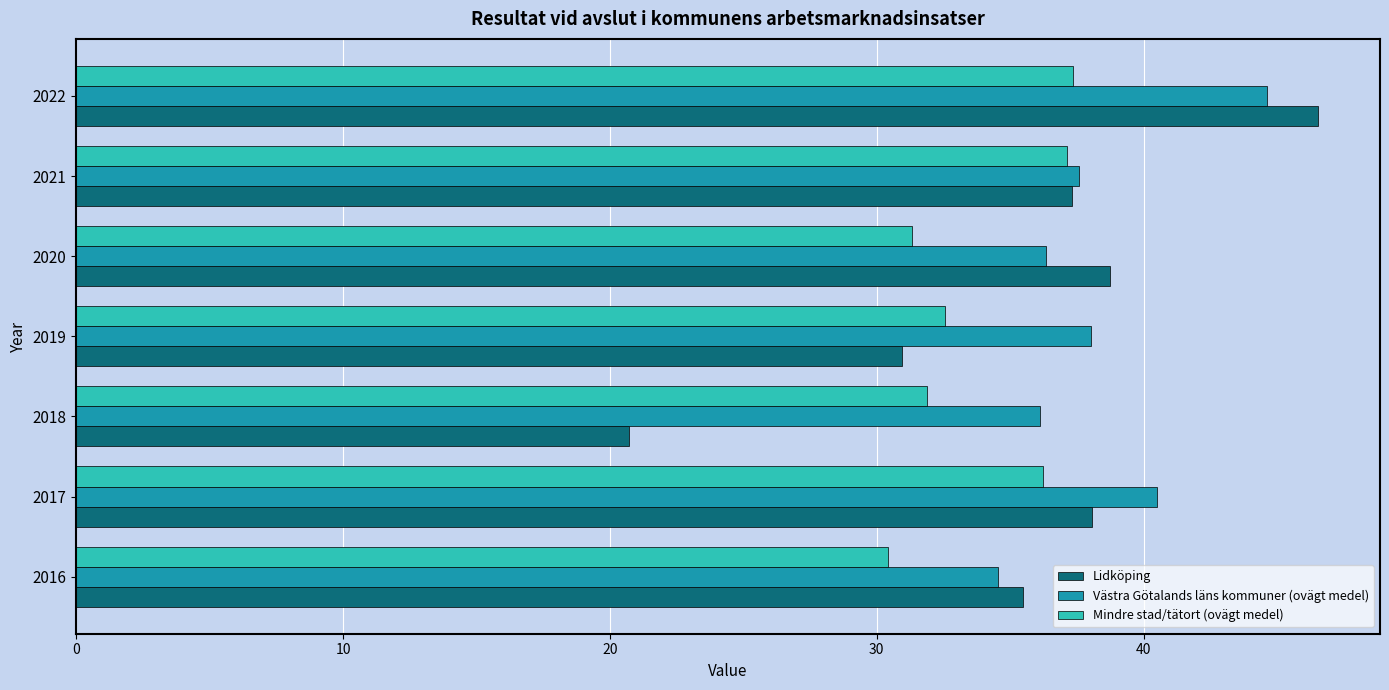

What is the sum of all Västra Götalands läns kommuner (ovägt medel) values?

267.7